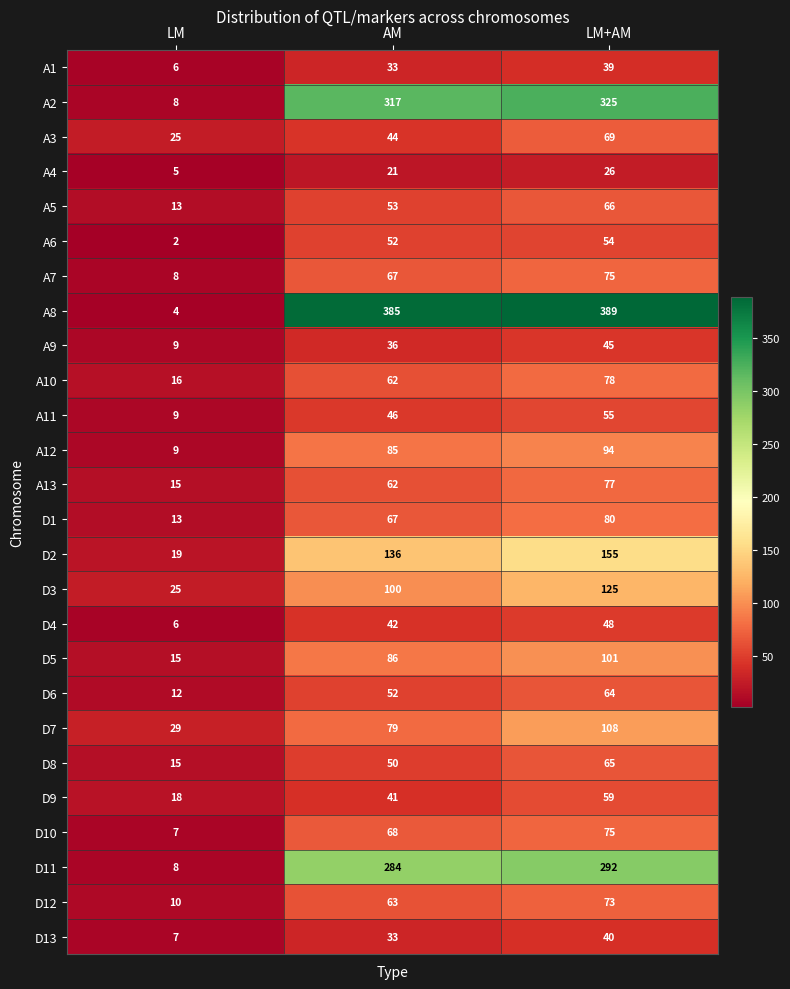

Which series has the largest total across all categories?

A8